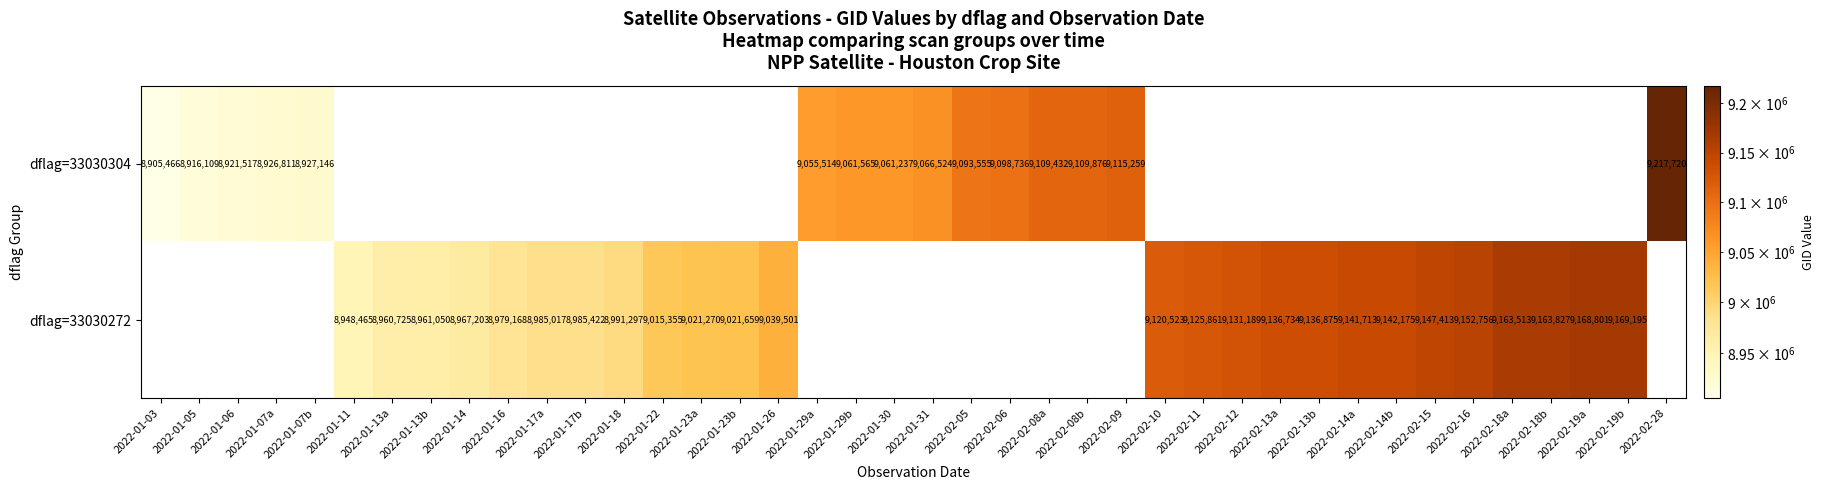

What is the difference between the dflag=33030304 values at 2022-02-28 and 2022-01-05?

301611